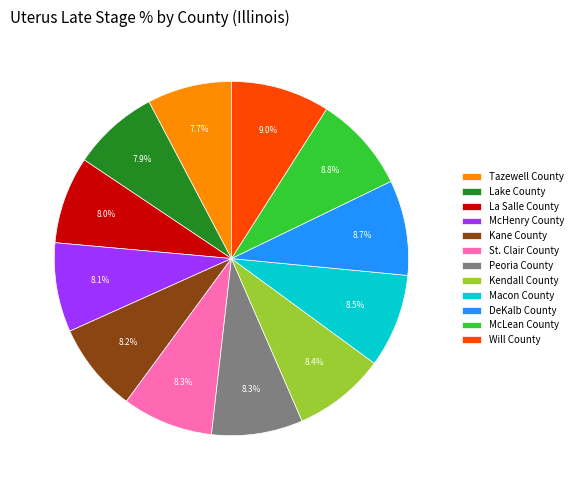

Does Kane County represent more than half of the total?

No